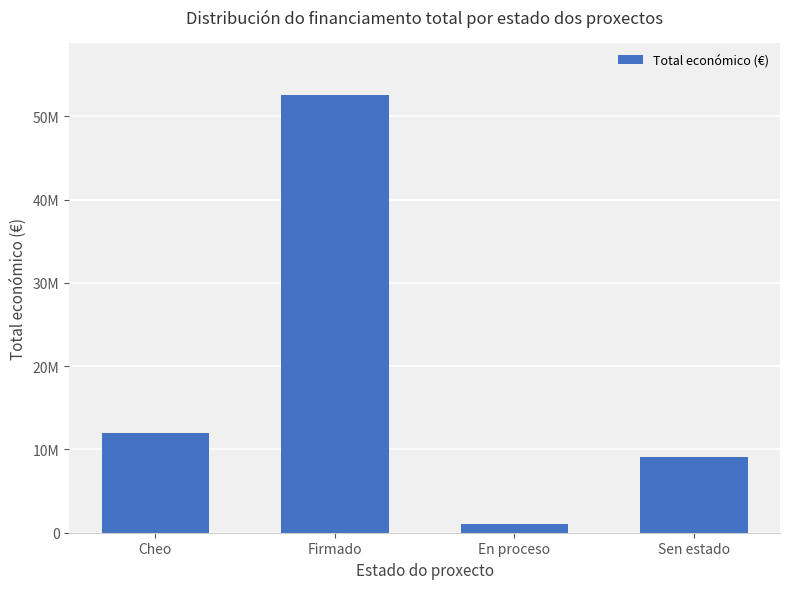

What is the change in value from Firmado to En proceso?

-51507032